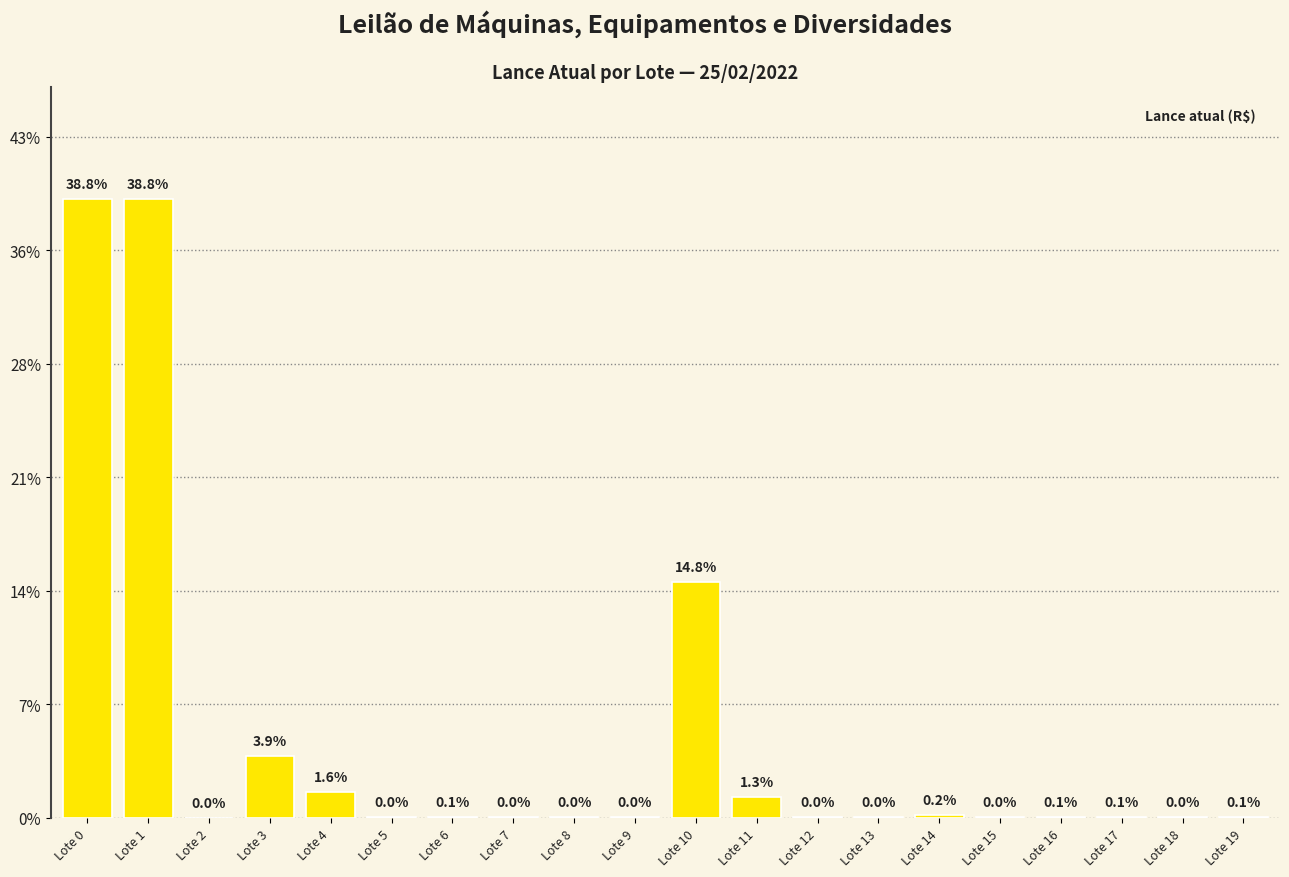

What is the difference between the values at Lote 5 and Lote 9?

50